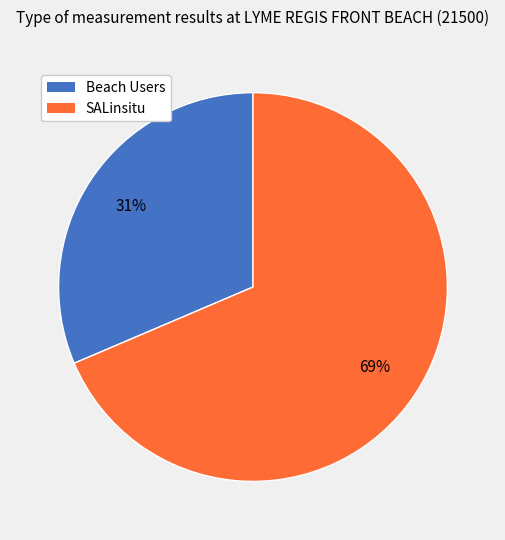

Between Beach Users and SALinsitu, which is larger?

SALinsitu